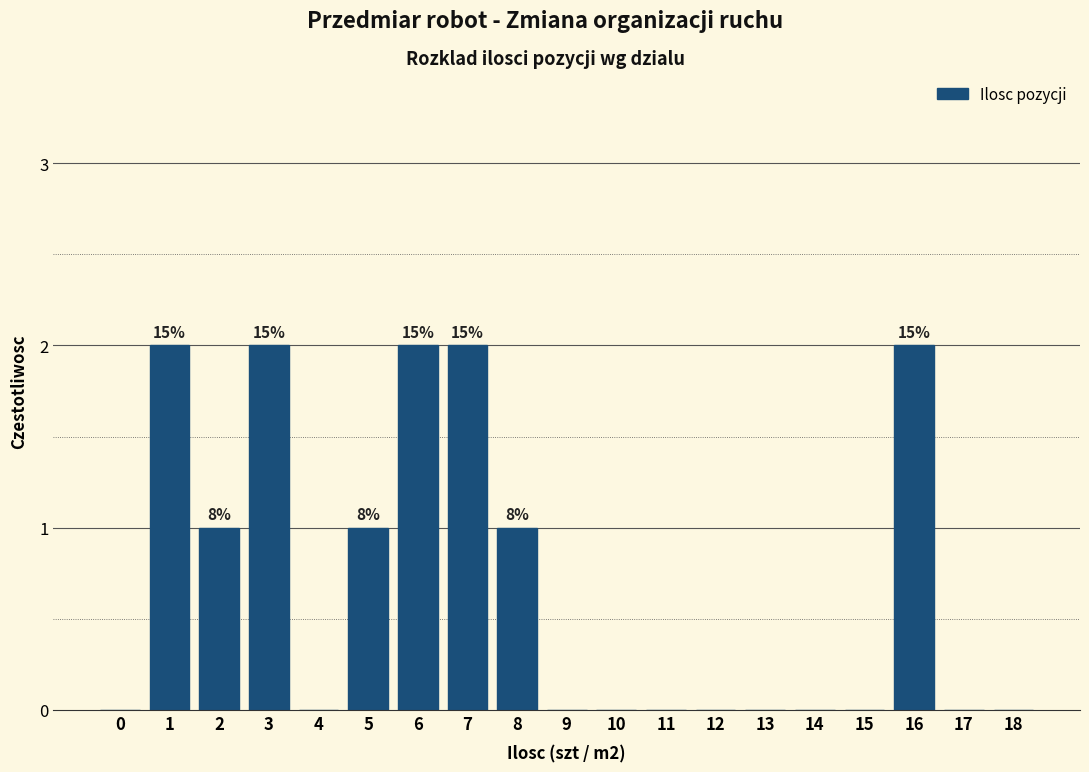

Reading left to right, transcribe all the data shown in this chart.

0=0	1=2	2=1	3=2	4=0	5=1	6=2	7=2	8=1	9=0	10=0	11=0	12=0	13=0	14=0	15=0	16=2	17=0	18=0